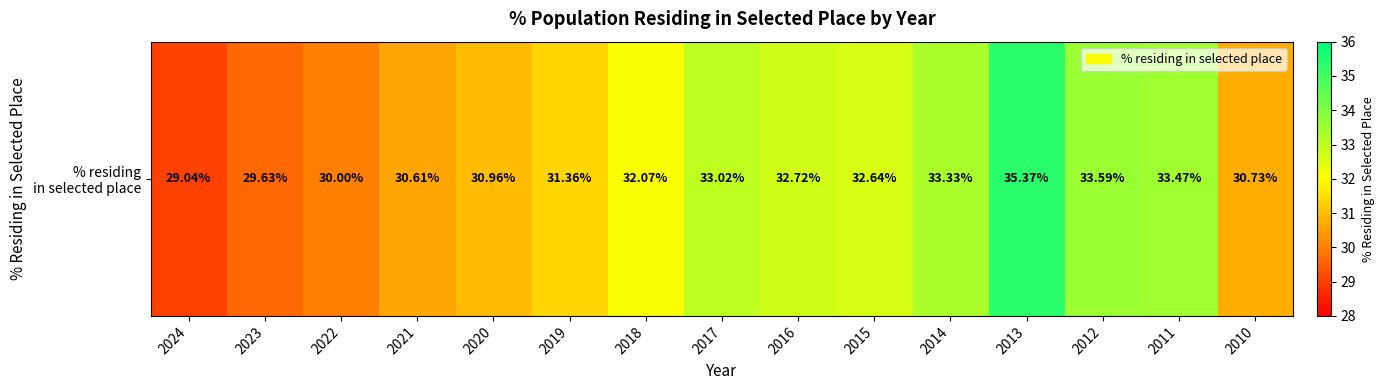

At which label is the value closest to 32?

2018